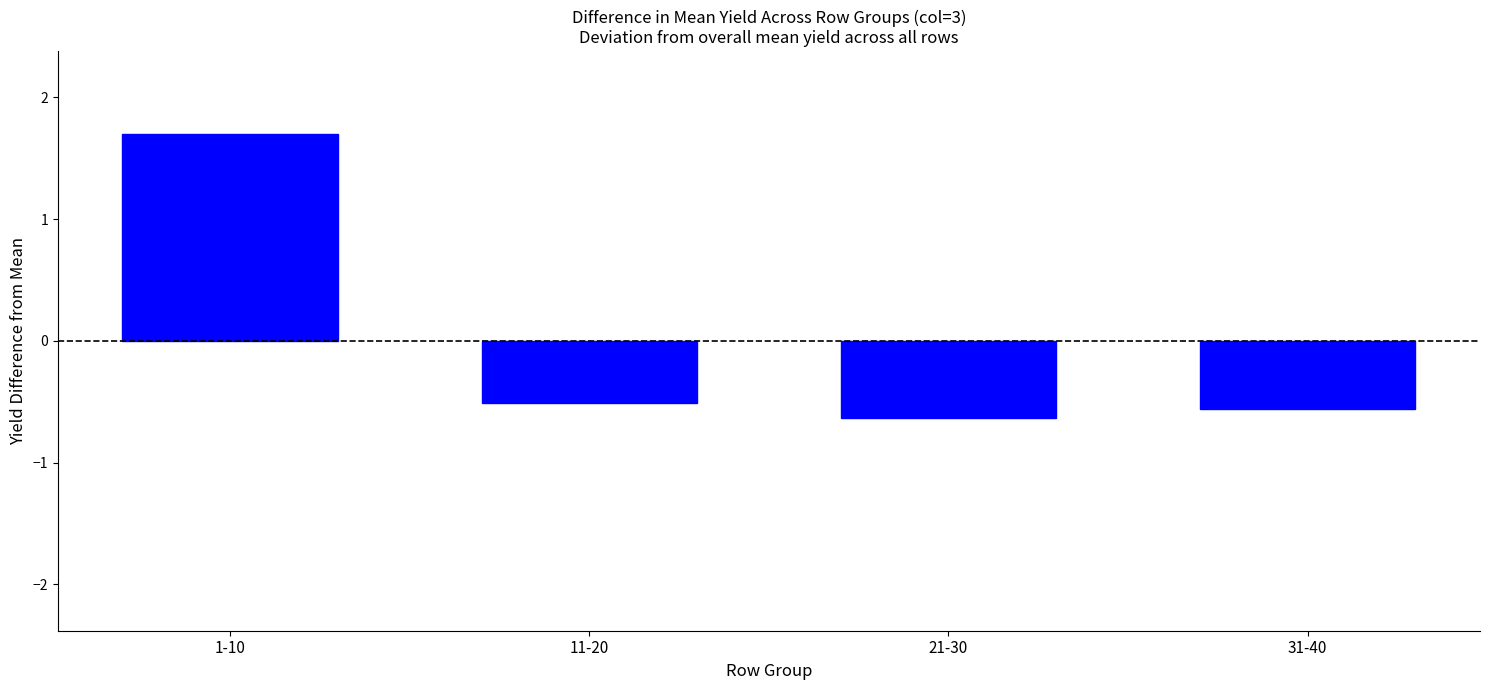

What is the greatest value displayed?

1.7